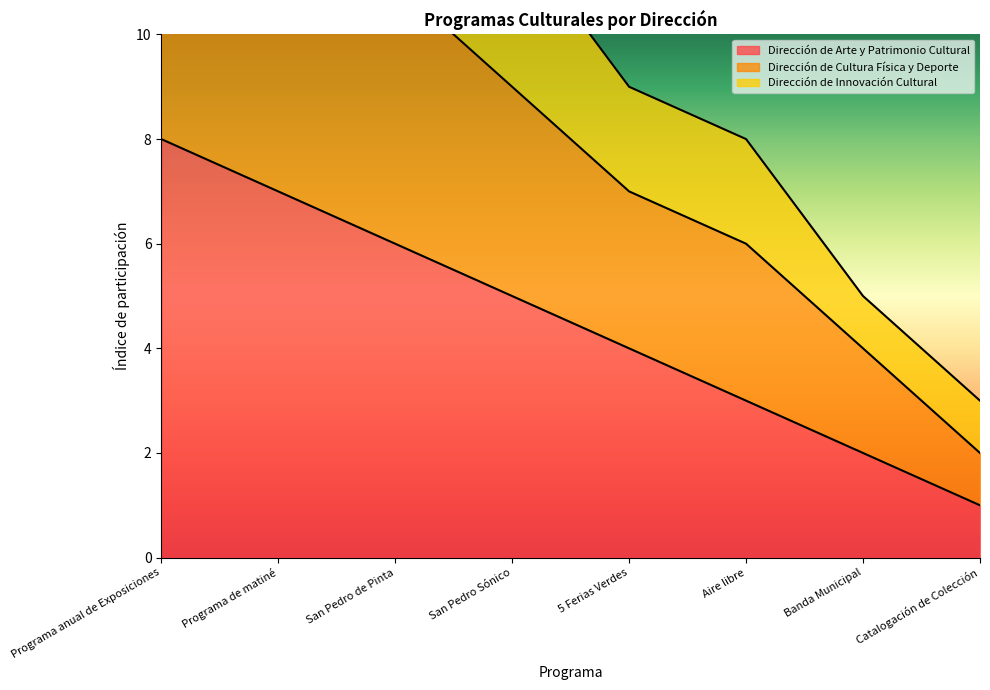

Rank the series at Programa de matiné from lowest to highest value.

Dirección de Arte y Patrimonio Cultural, Dirección de Cultura Física y Deporte, Dirección de Innovación Cultural